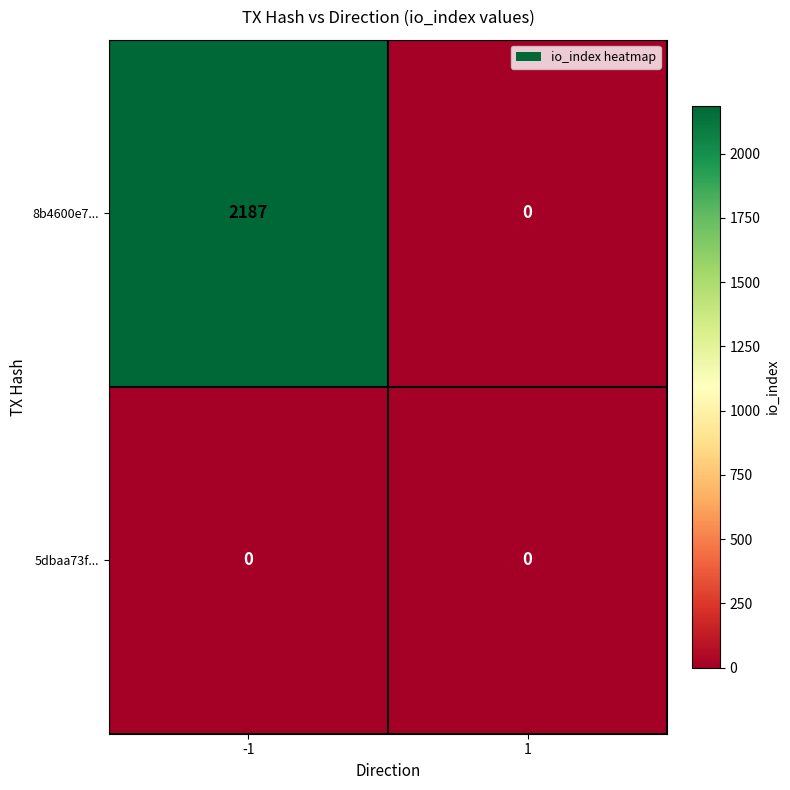

Between -1 and 1, which series saw the biggest shift?

8b4600e7...